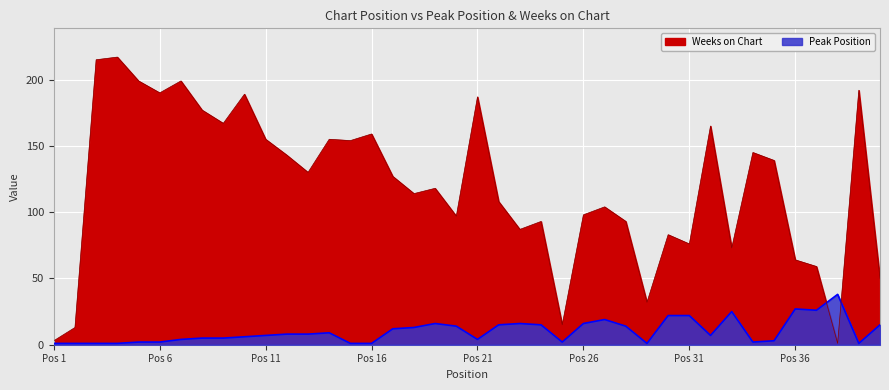

How many lines are shown in the chart?

2